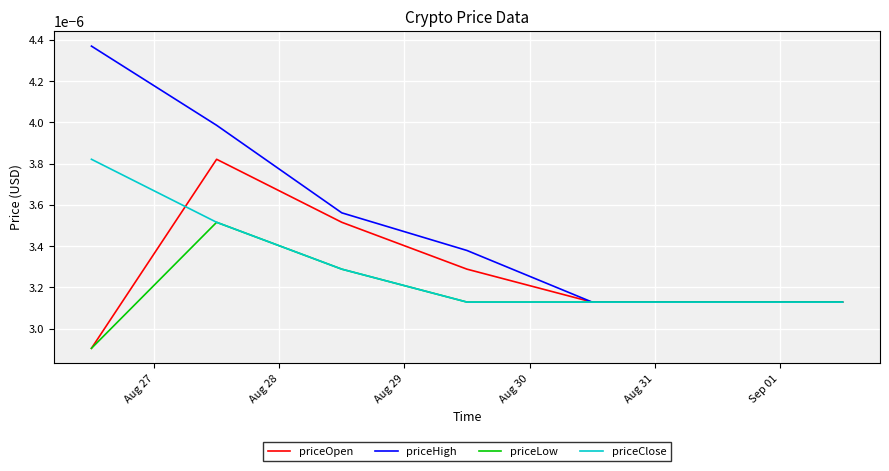

Which series has the largest total across all categories?

priceHigh